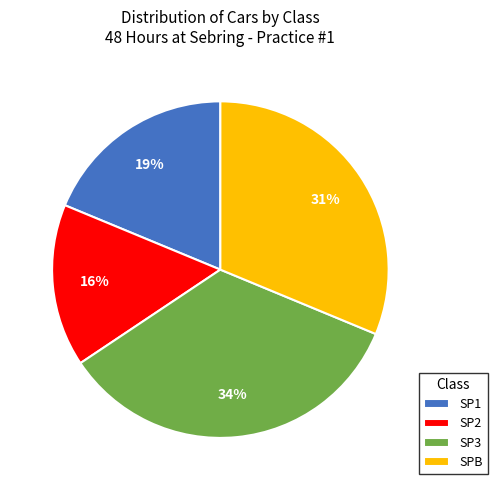

Between SP1 and SP2, which is larger?

SP1